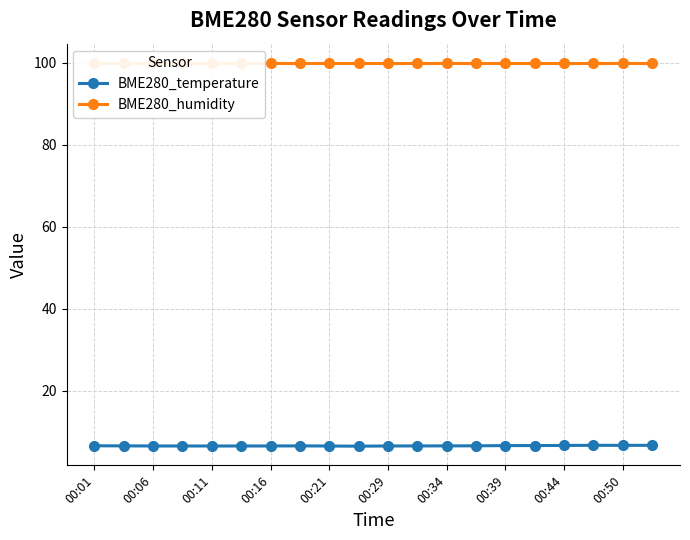

Count the BME280_temperature values in the range 6 to 7.

20